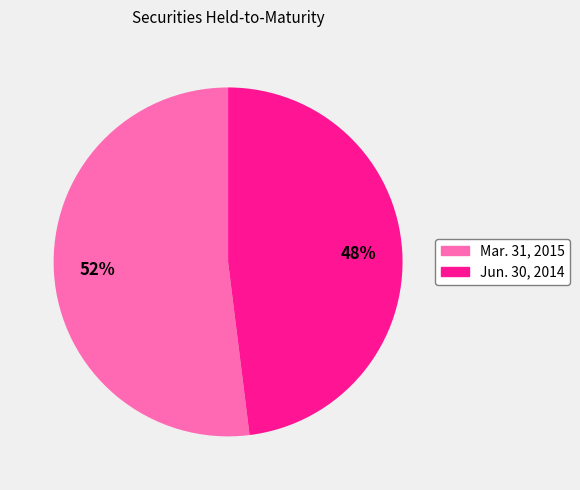

How many segments does this pie chart have?

2